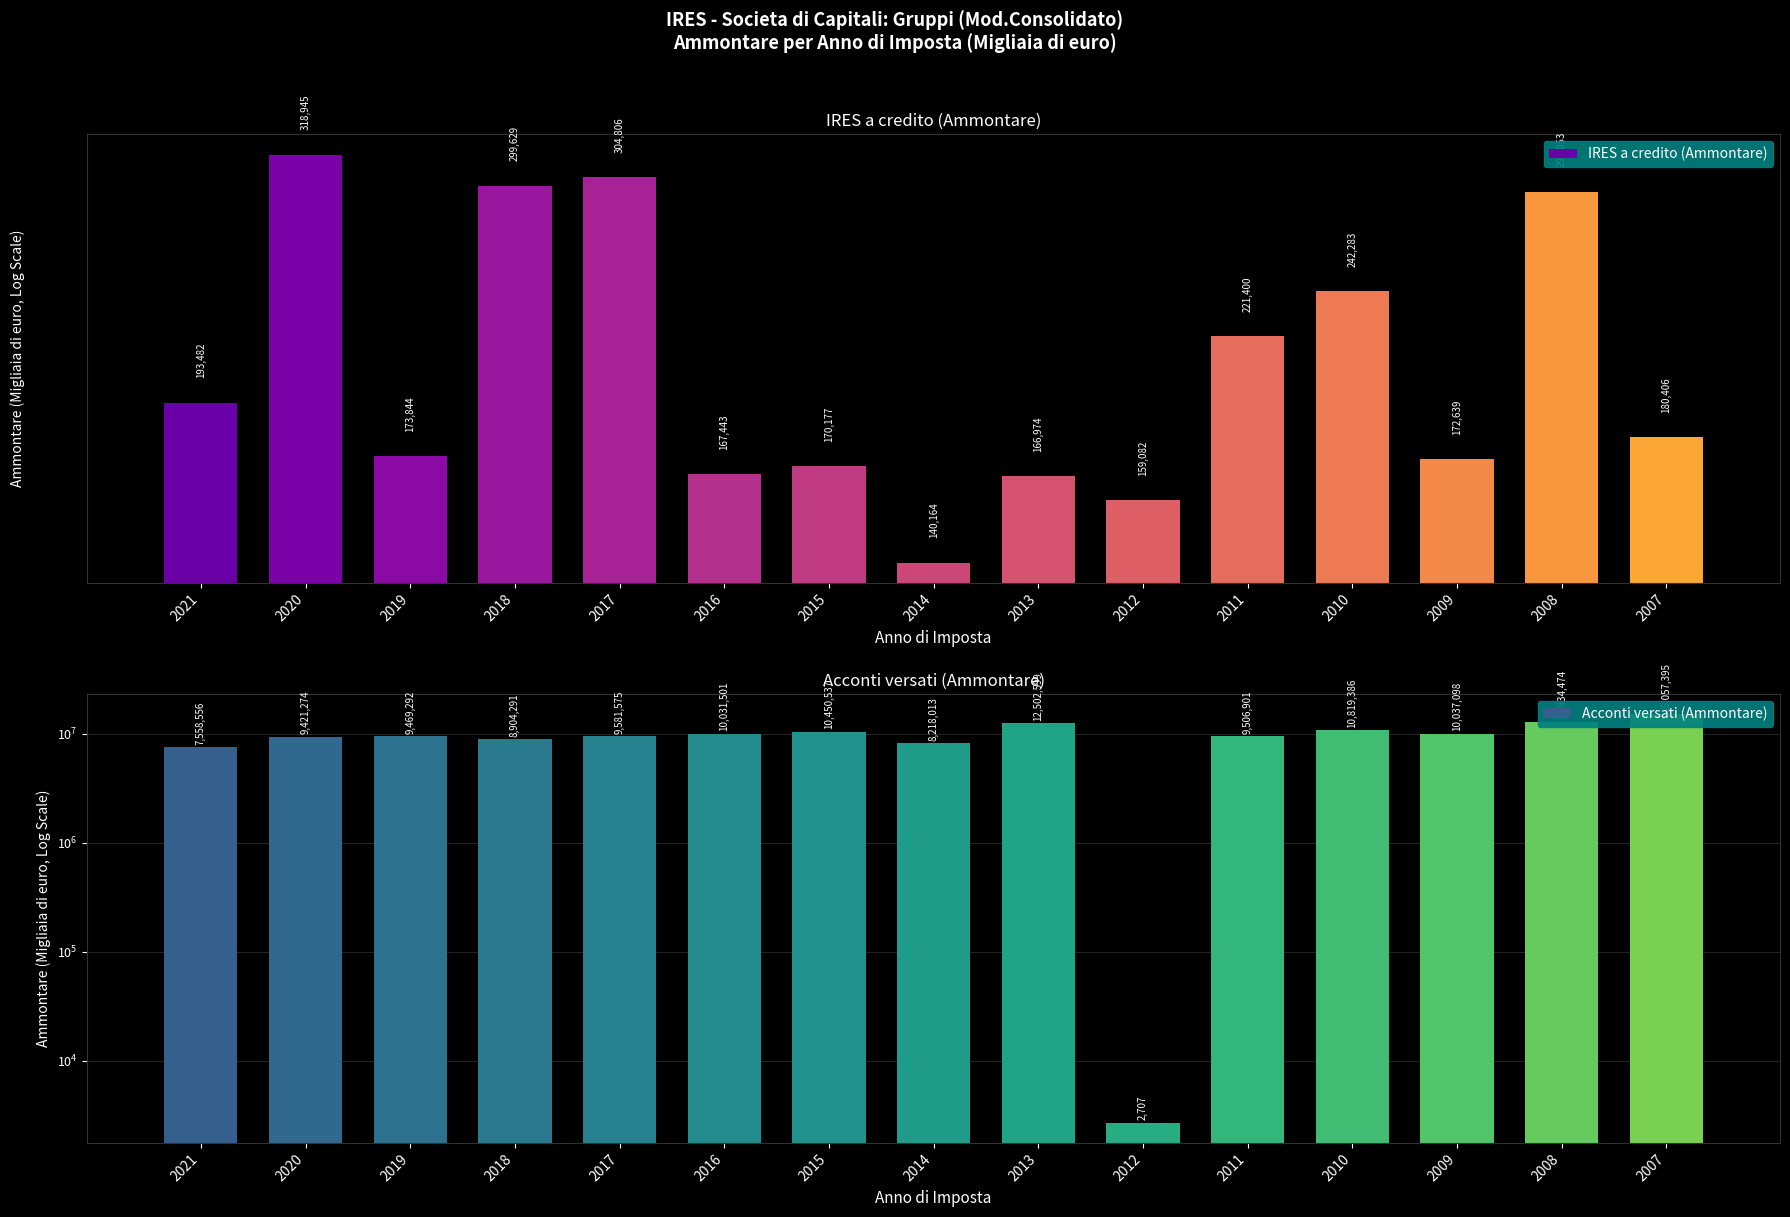

Reading left to right, transcribe all the data shown in this chart.

IRES a credito (Ammontare): 2021=193482.0	2020=318945.0	2019=173844.0	2018=299629.0	2017=304806.0	2016=167443.0	2015=170177.0	2014=140164.0	2013=166974.0	2012=159082.0	2011=221400.0	2010=242282.6	2009=172638.8	2008=296052.8	2007=180405.6
Acconti versati (Ammontare): 2021=7558556.0	2020=9421274.0	2019=9469292.0	2018=8904291.0	2017=9581575.0	2016=10031501.0	2015=10450537.0	2014=8218013.0	2013=12502599.0	2012=2707.0	2011=9506901.0	2010=10819385.7	2009=10037098.2	2008=12934474.5	2007=15057395.4